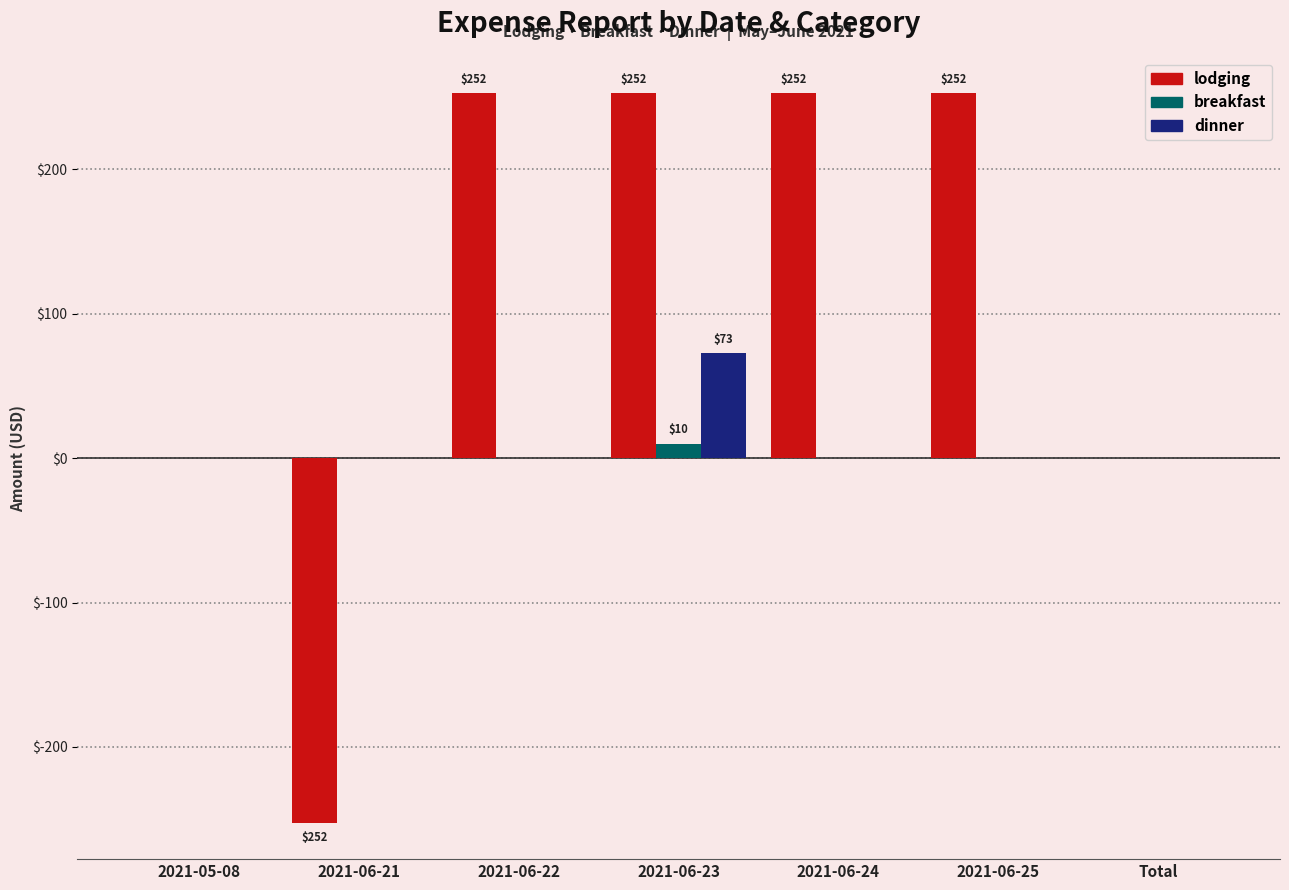

Between 2021-06-21 and Total, which series saw the biggest shift?

lodging